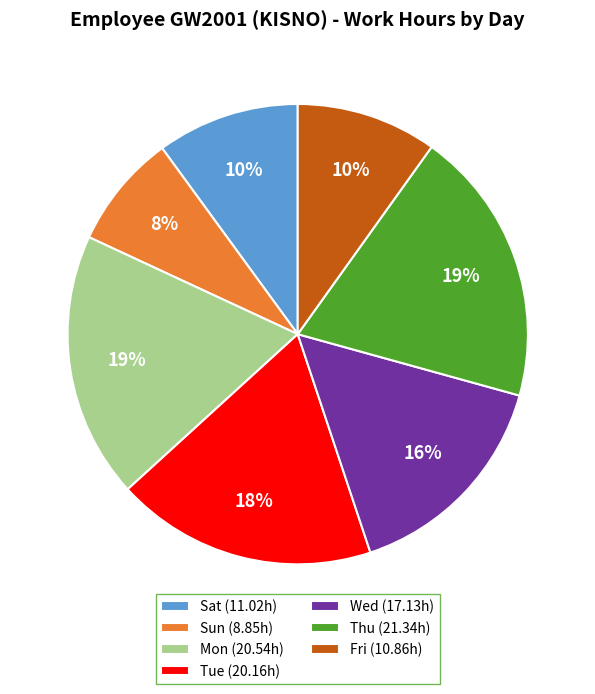

To the nearest percent, what portion does Sat represent?

10%